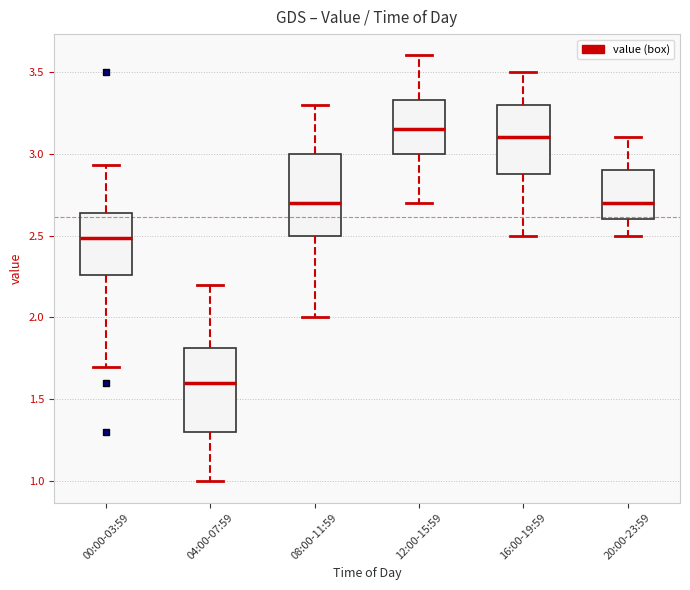

Where does the upper whisker of the box for 00:00-03:59 end on the y-axis? The values are not printed on the chart, so give them approximately, as read against the axis.

2.95